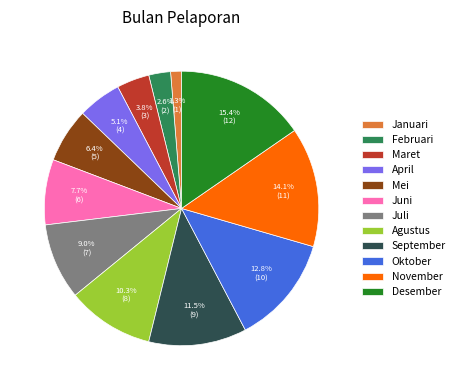

What is the largest slice in the pie chart?

Desember